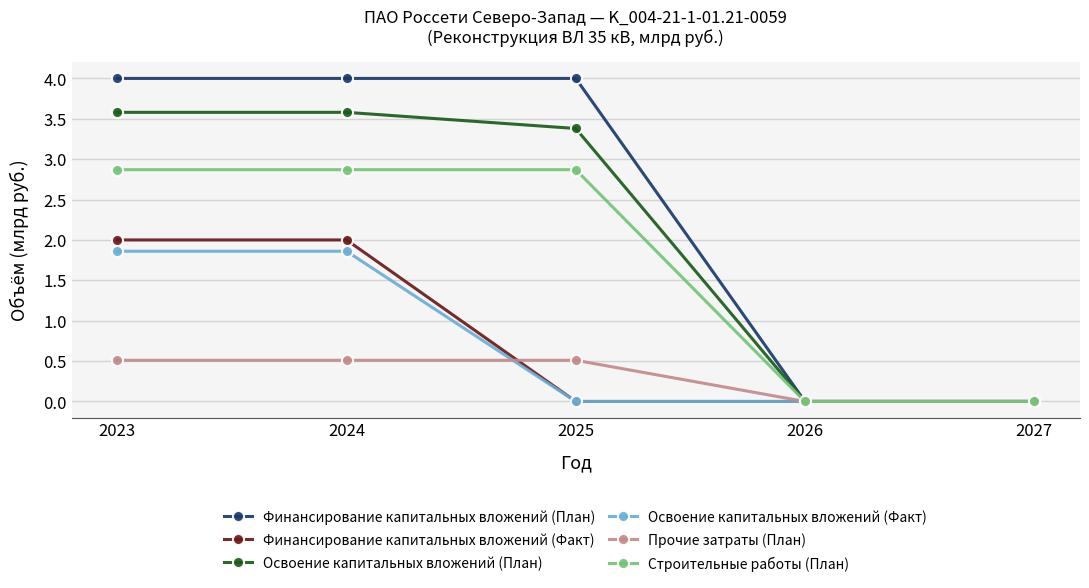

How many distinct data groups are displayed?

6